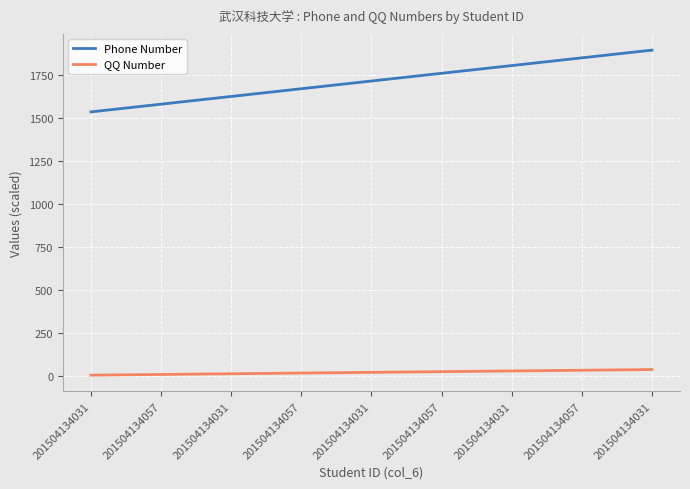

What are all the series names shown in the legend?

Phone Number, QQ Number